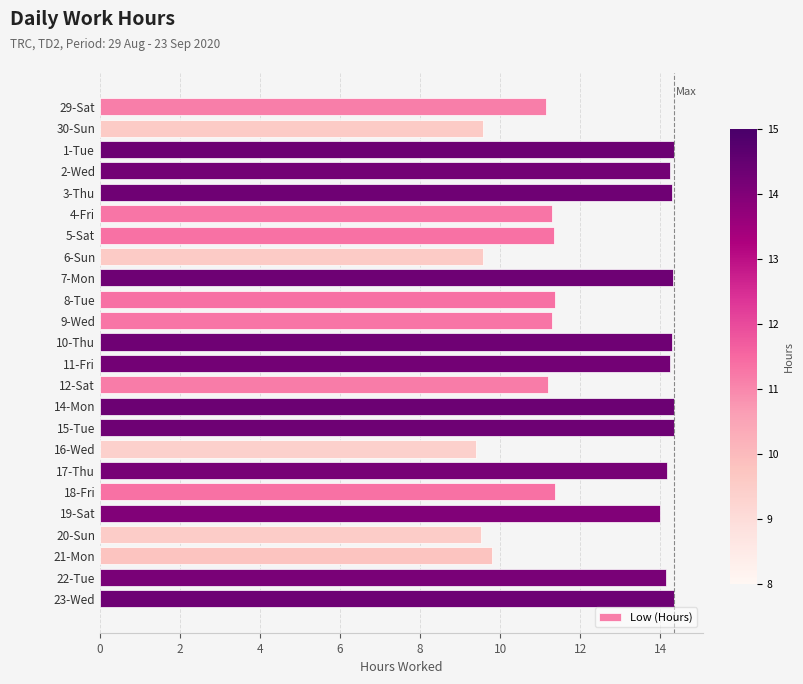

What is the change in value from 11-Fri to 12-Sat?

-3.1